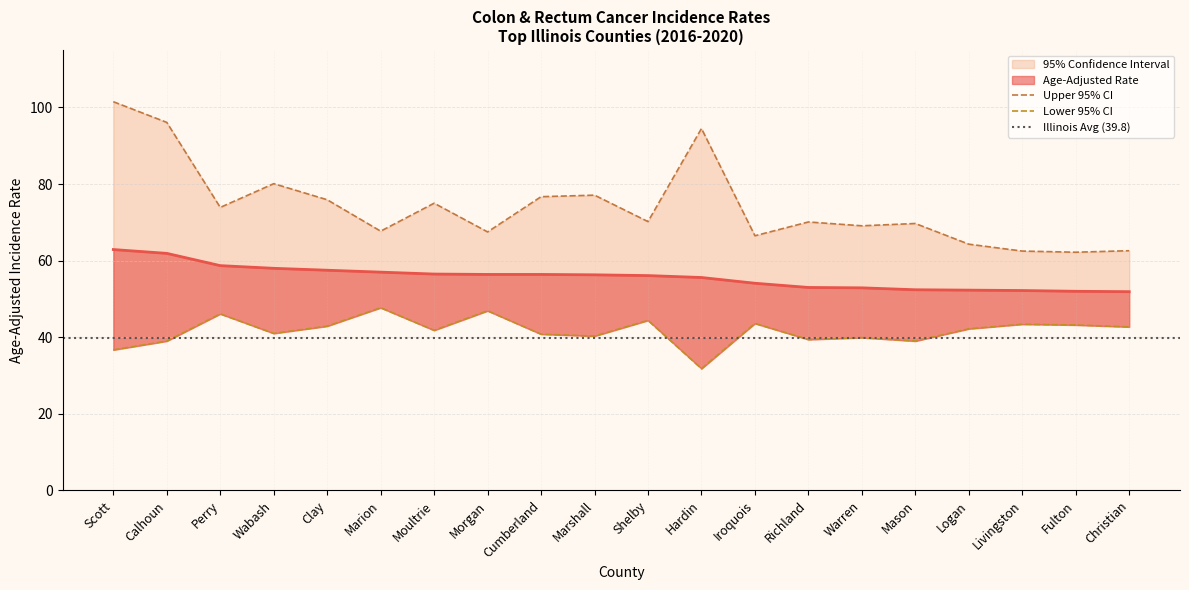

List the labels in order of Age-Adjusted Rate value, largest first.

Scott, Calhoun, Perry, Wabash, Clay, Marion, Moultrie, Morgan, Cumberland, Marshall, Shelby, Hardin, Iroquois, Richland, Warren, Mason, Logan, Livingston, Fulton, Christian